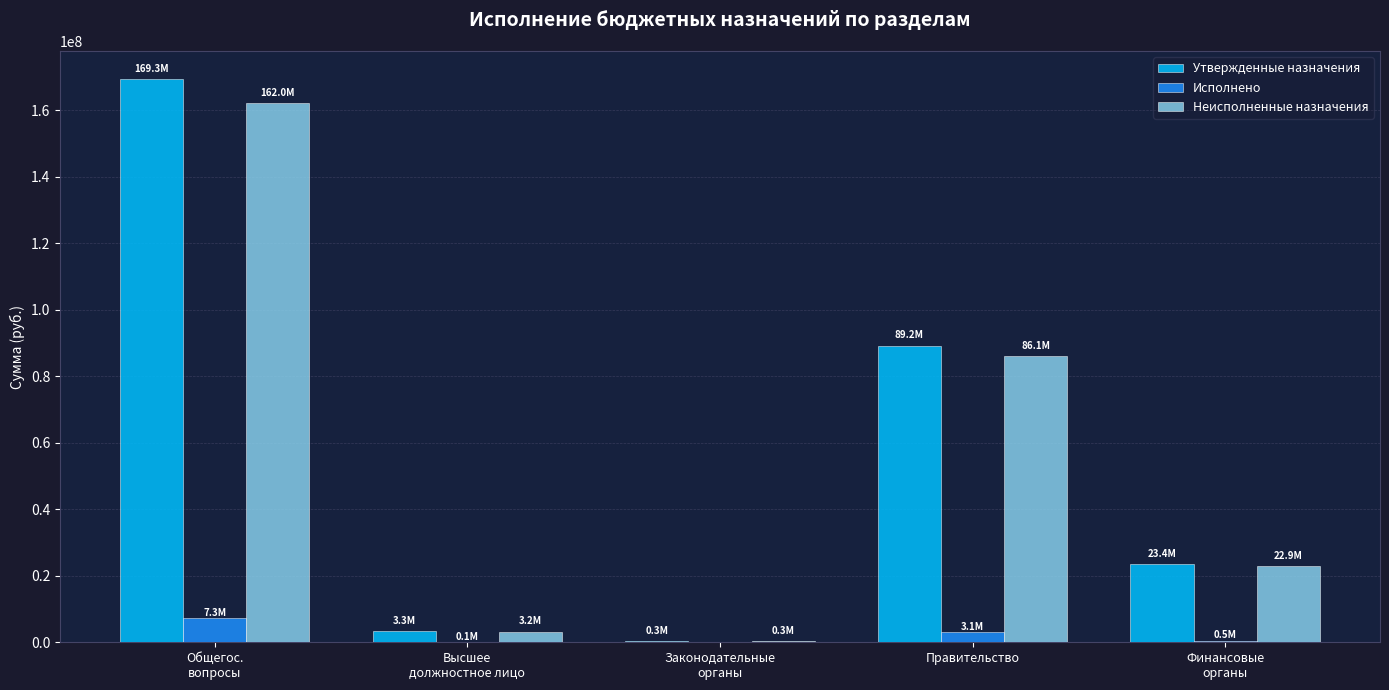

What are all the series names shown in the legend?

Утвержденные назначения, Исполнено, Неисполненные назначения